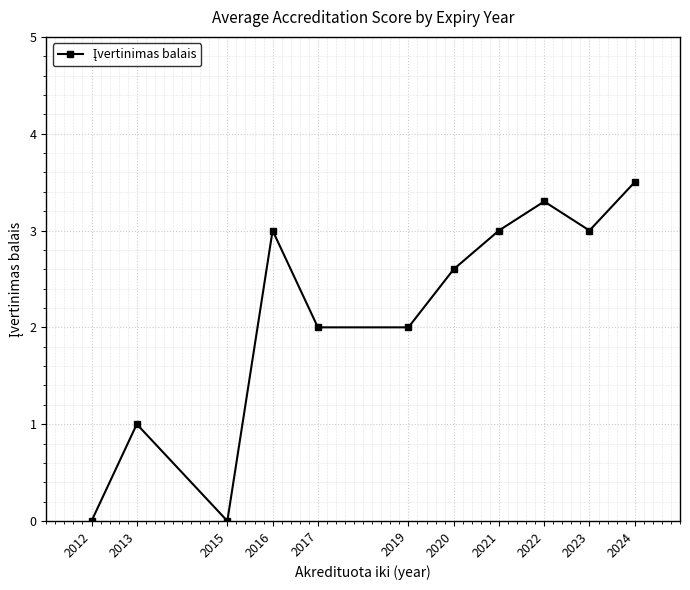

What is the sum of all values?

23.4